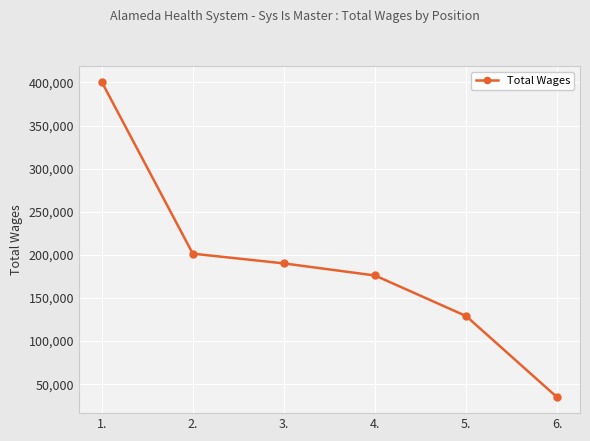

Between 2. and 4., which is larger?

2.